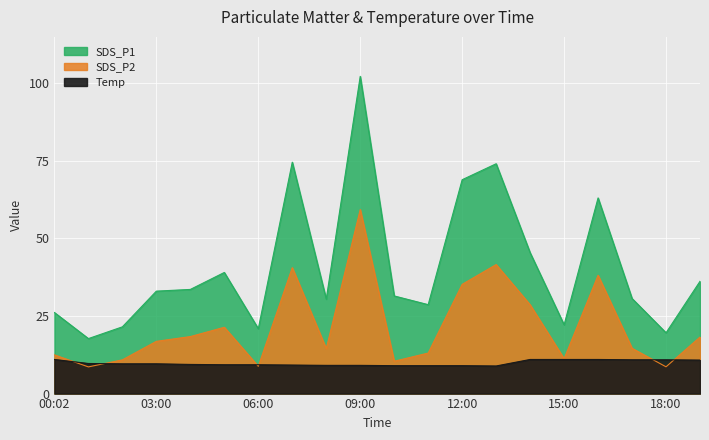

Which label corresponds to the largest value in the chart?

09:00